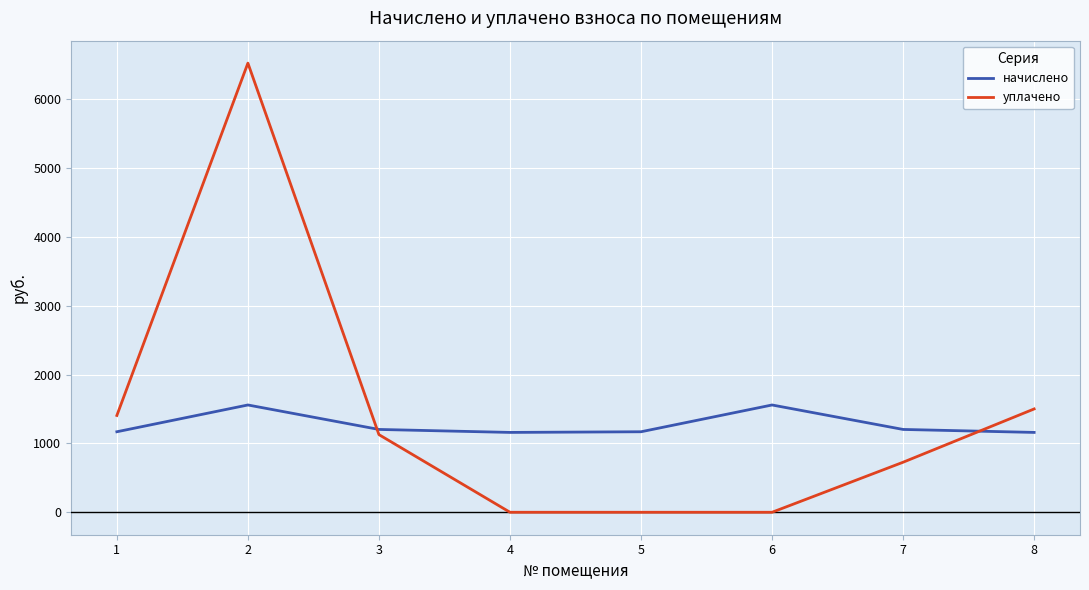

At 8, list the series in order from largest to smallest.

уплачено, начислено